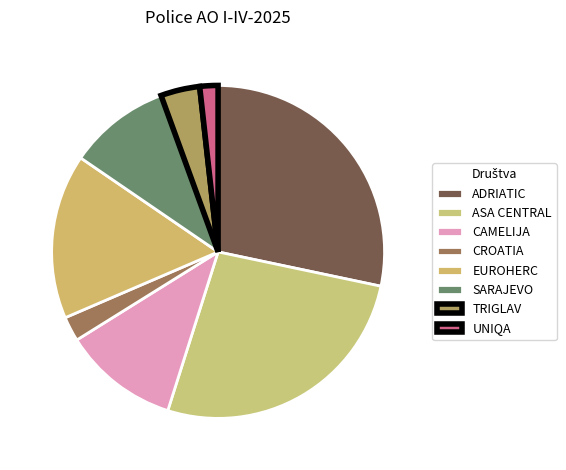

Combined, do CROATIA and UNIQA account for over 50%?

No